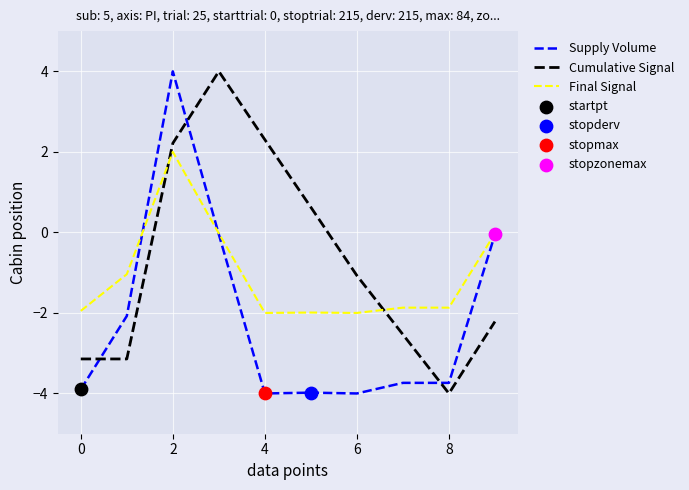

What is the minimum value shown in the chart?

-4.0